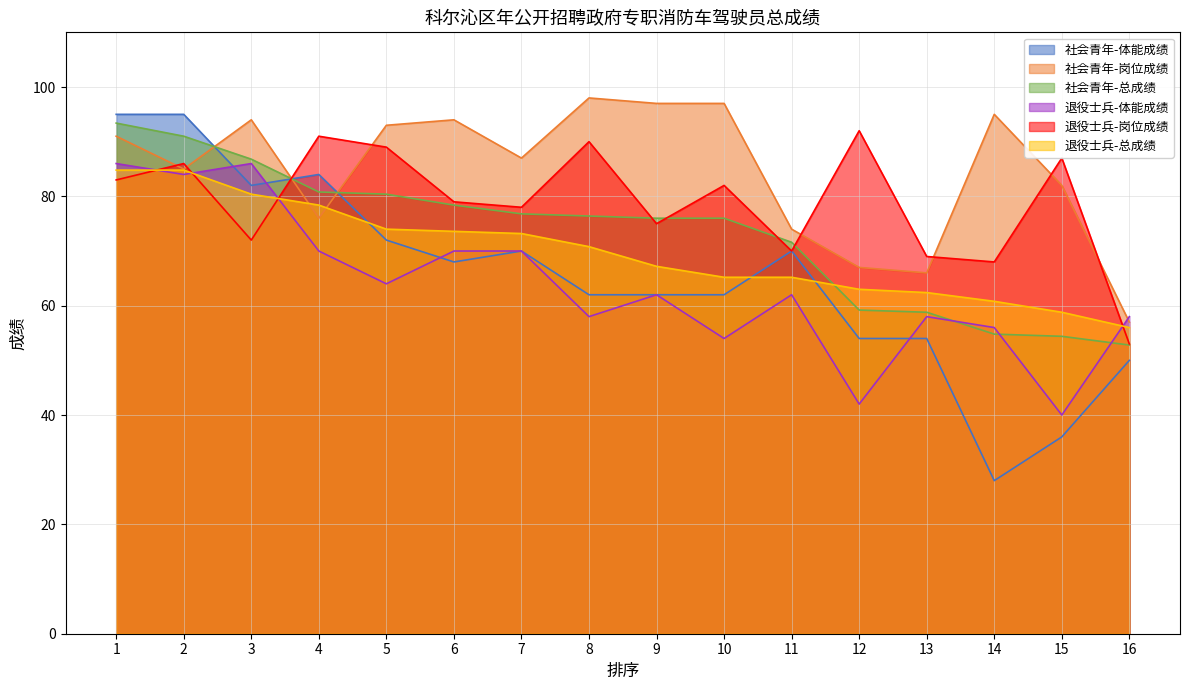

How many lines are shown in the chart?

6